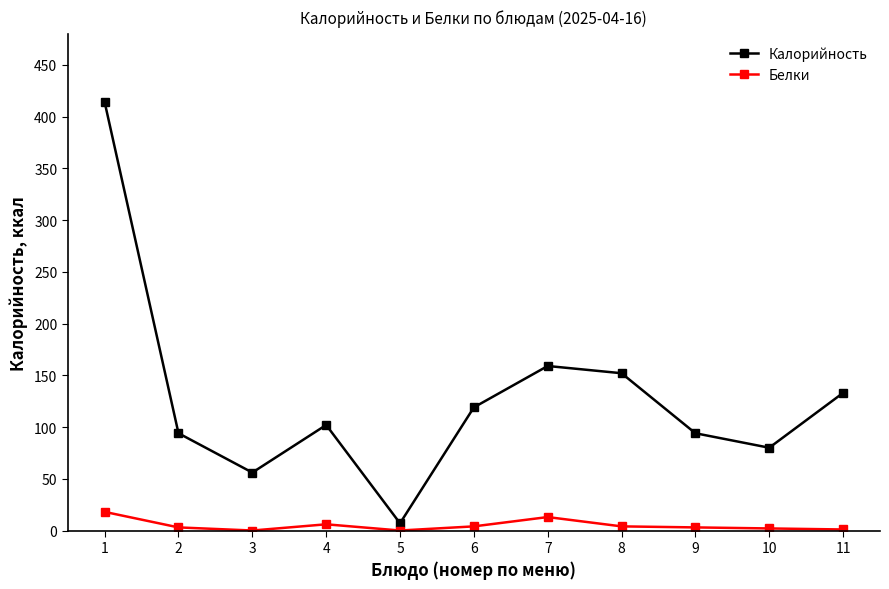

How many lines are shown in the chart?

2